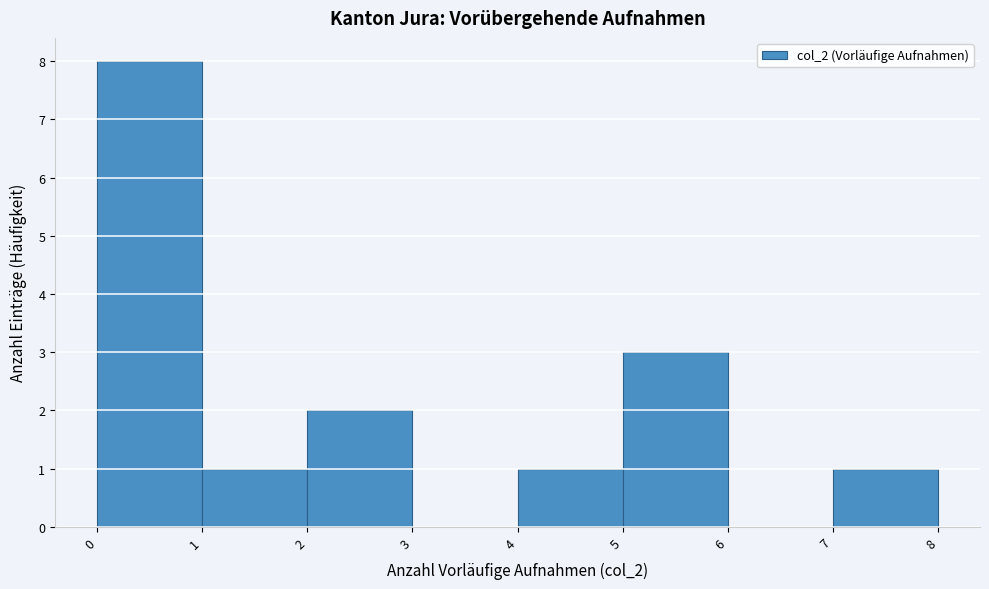

Reading left to right, transcribe this chart: for each bar, give the range it covers on the x-axis and its height. The values are not printed on the chart, so give them approximately, as read against the axis.

0 to 1: 8
1 to 2: 1
2 to 3: 2
3 to 4: 0
4 to 5: 1
5 to 6: 3
6 to 7: 0
7 to 8: 1